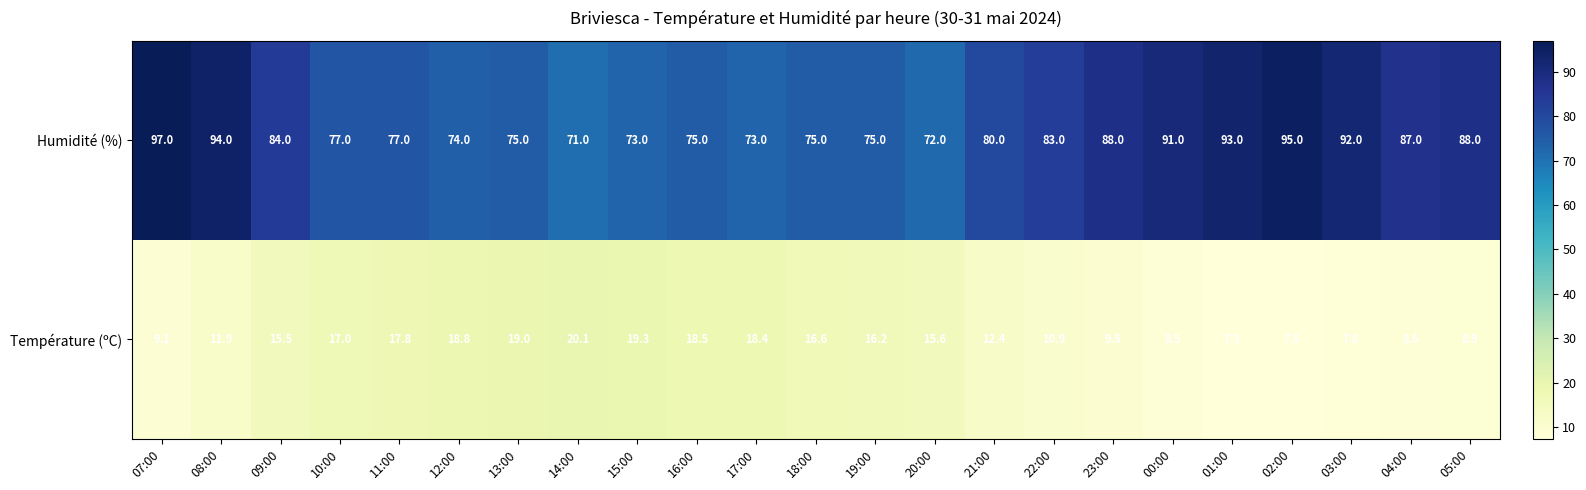

At 15:00, list the series in order from smallest to largest.

Température (ºC), Humidité (%)